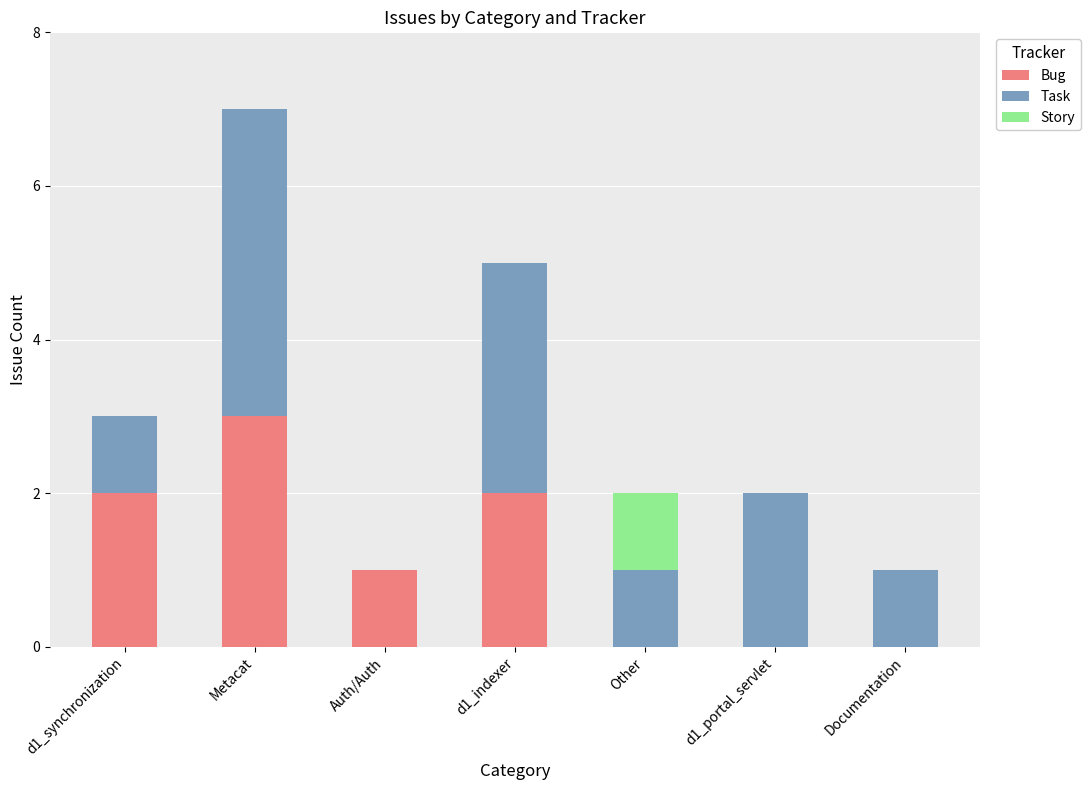

The value of Bug at d1_indexer is 1. True or false?

False